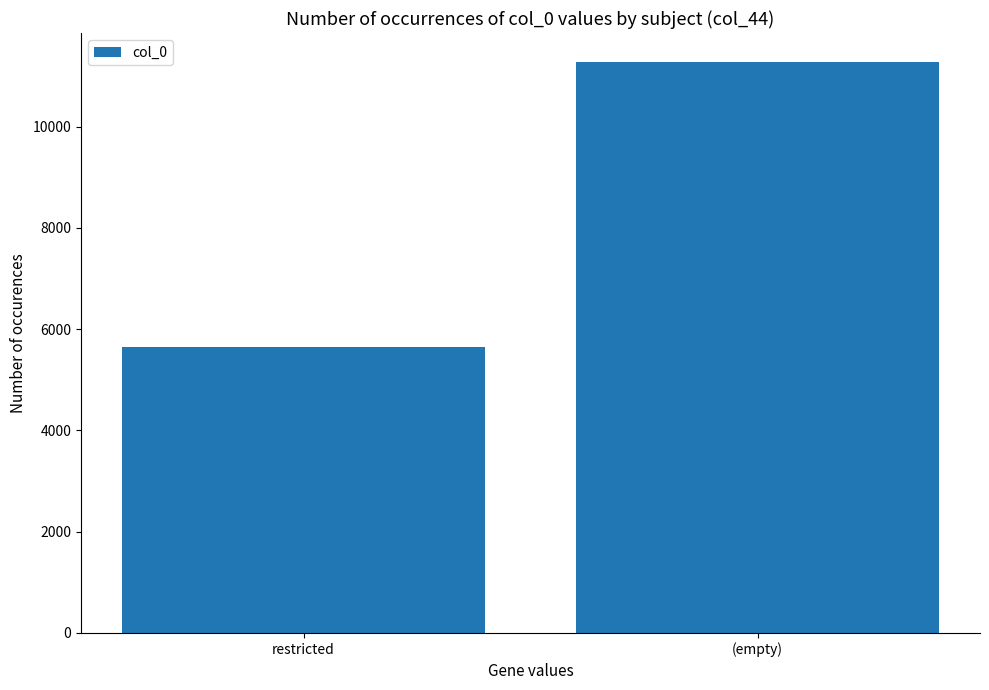

What is the label of the 1st bar from the right?

(empty)